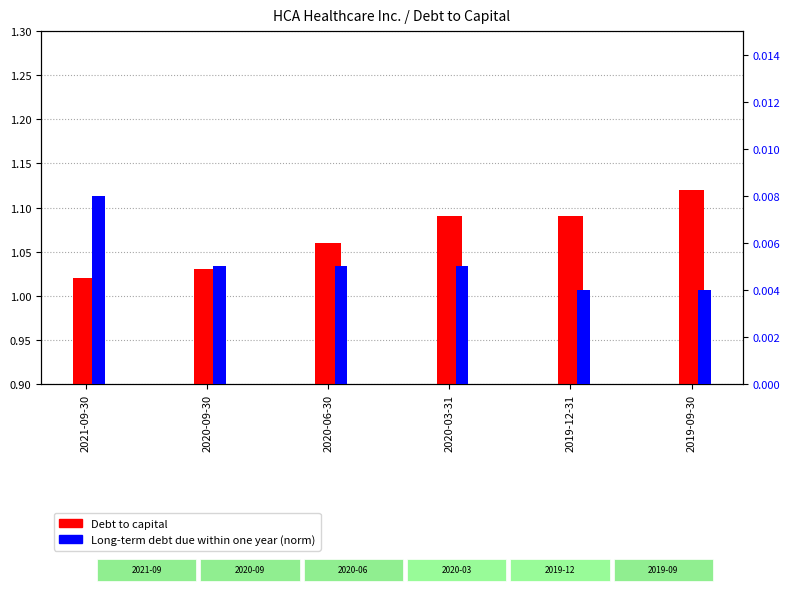

Is the value of Long-term debt due within one year (norm) at 2020-06-30 greater than the value of Debt to capital at 2020-03-31?

No